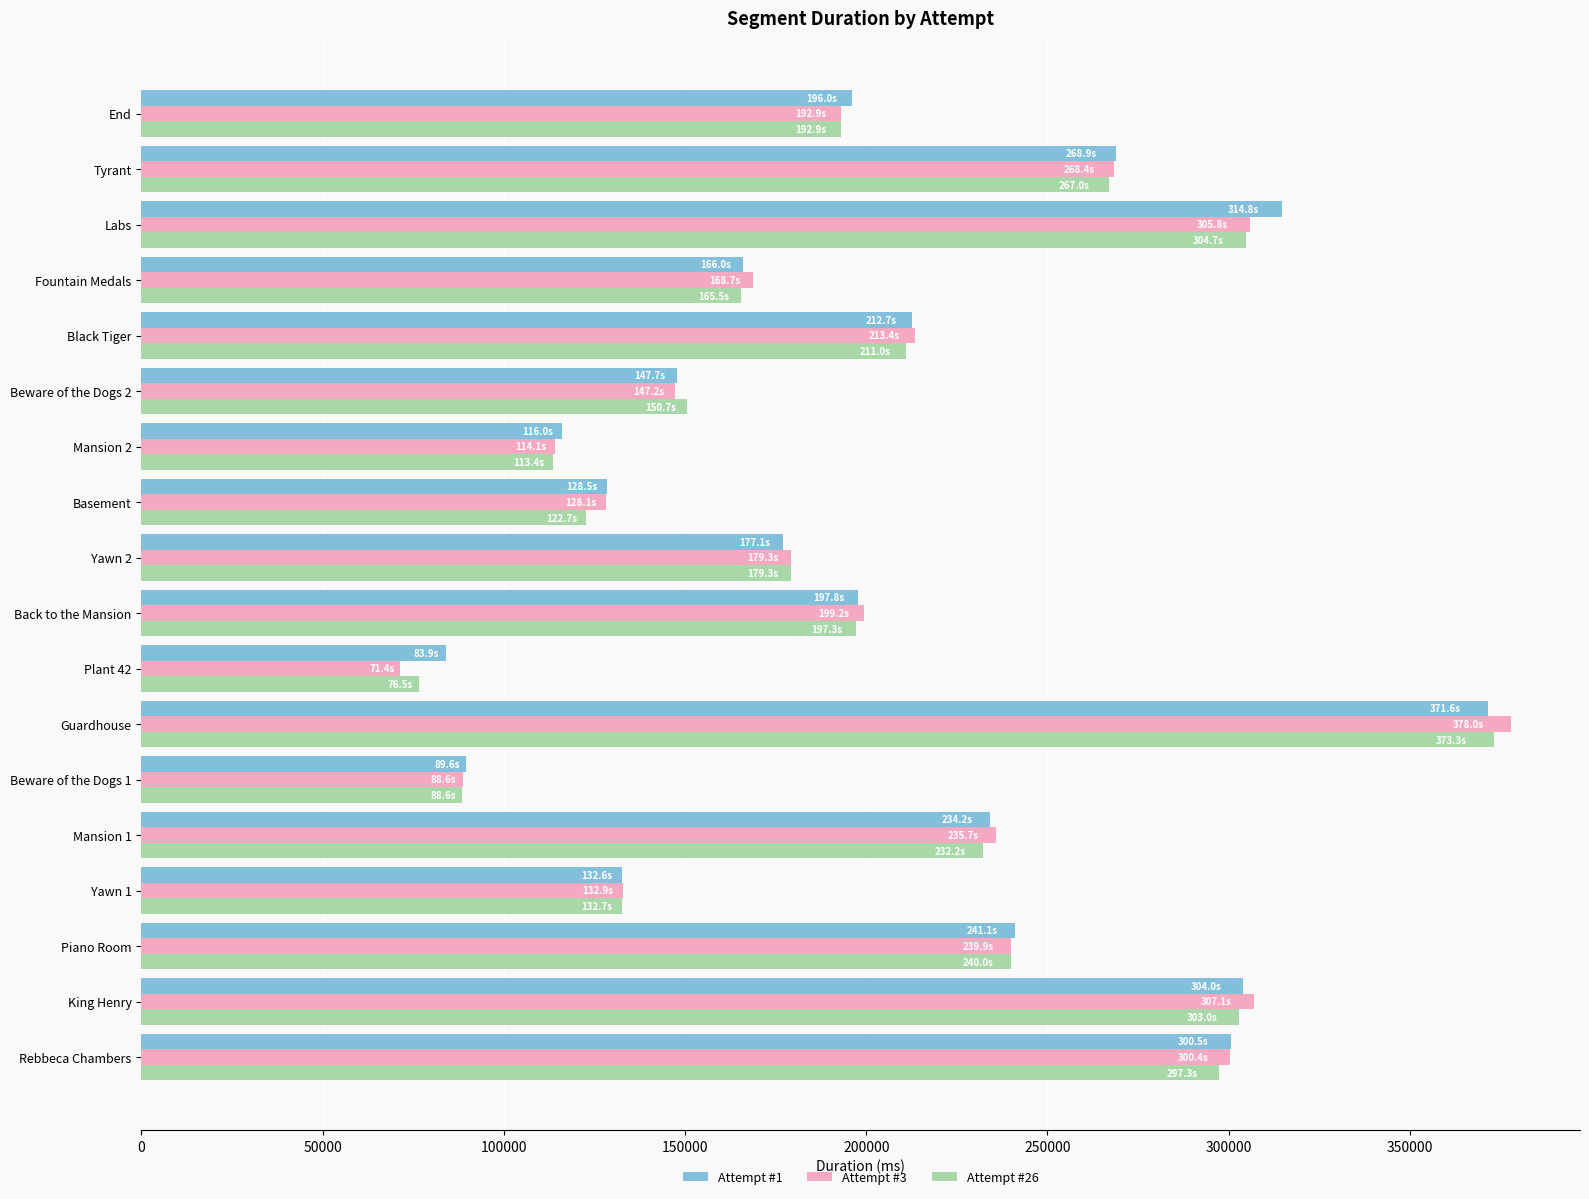

Which series changed the most between Yawn 1 and Beware of the Dogs 1?

Attempt #3